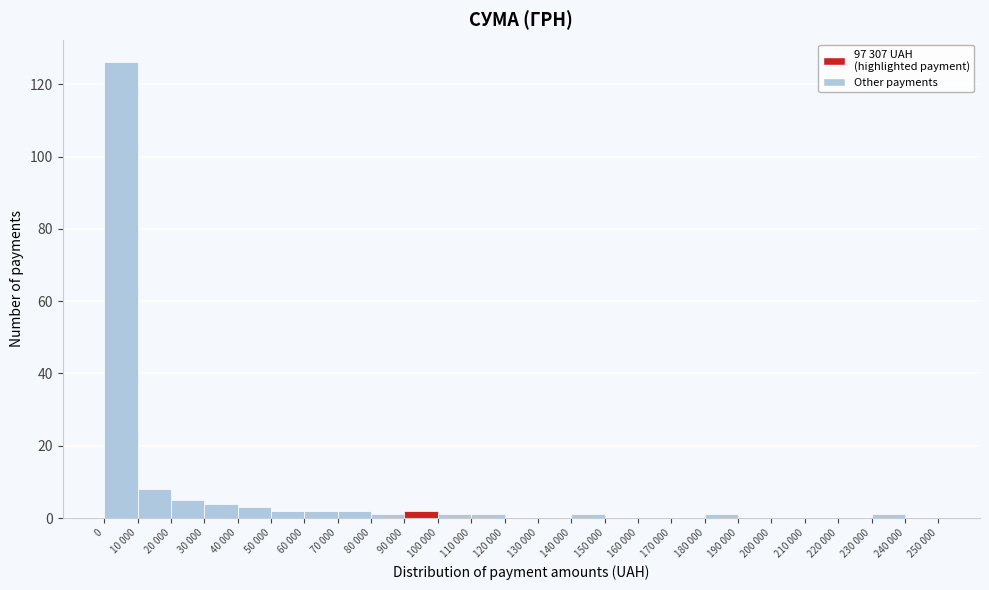

Reading right to left, extract all data points from this chart.

240 000=0	230 000=1	220 000=0	210 000=0	200 000=0	190 000=0	180 000=1	170 000=0	160 000=0	150 000=0	140 000=1	130 000=0	120 000=0	110 000=1	100 000=1	90 000=2	80 000=1	70 000=2	60 000=2	50 000=2	40 000=3	30 000=4	20 000=5	10 000=8	0=126